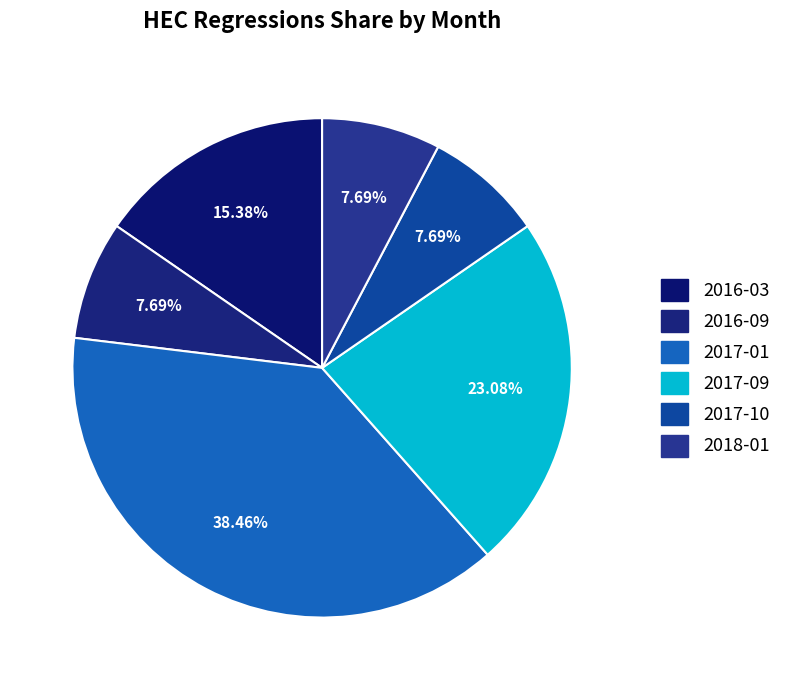

To the nearest percent, what is the difference between the largest and smallest slice percentages?

31%